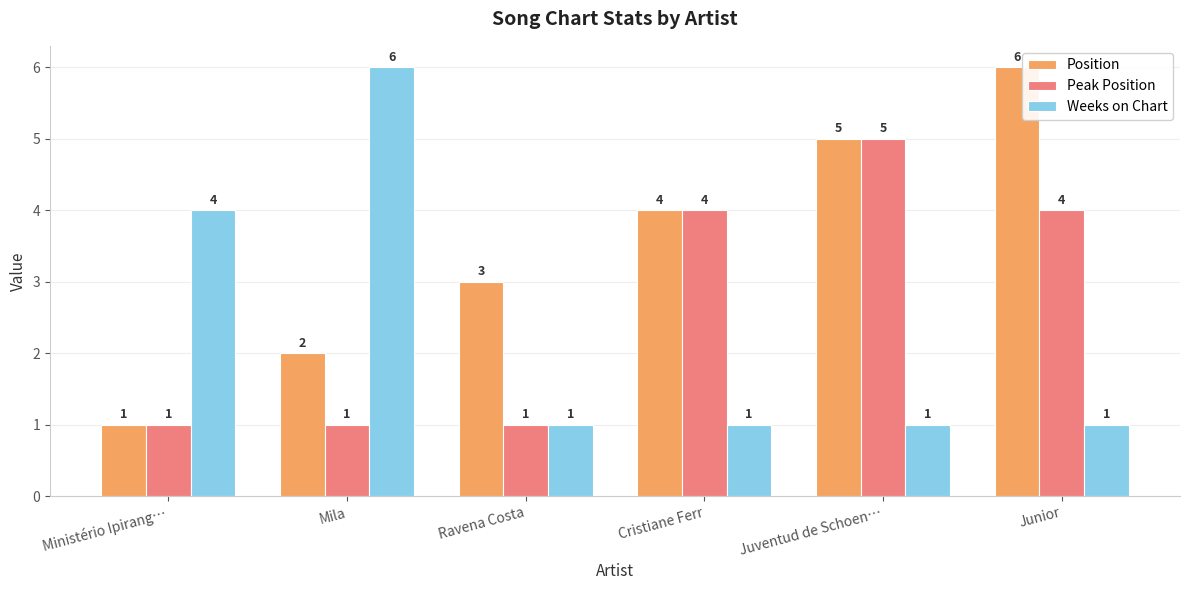

What is the difference between the maximum and minimum values in the Peak Position series?

4